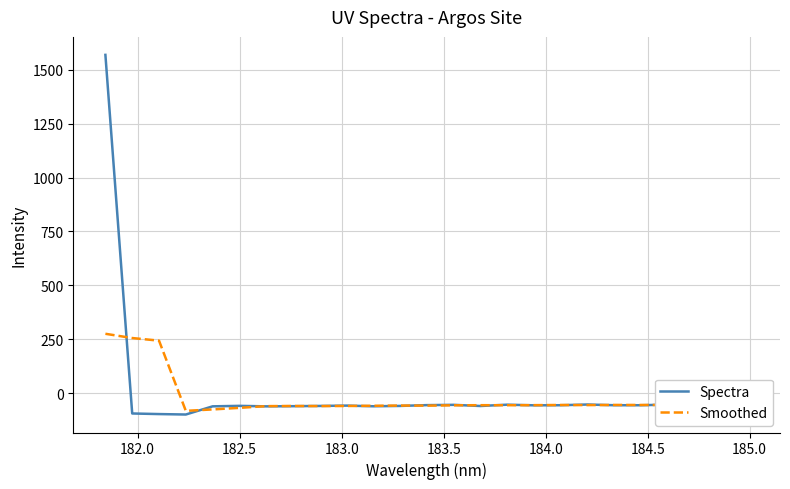

Which series has the largest range (max minus min)?

Spectra